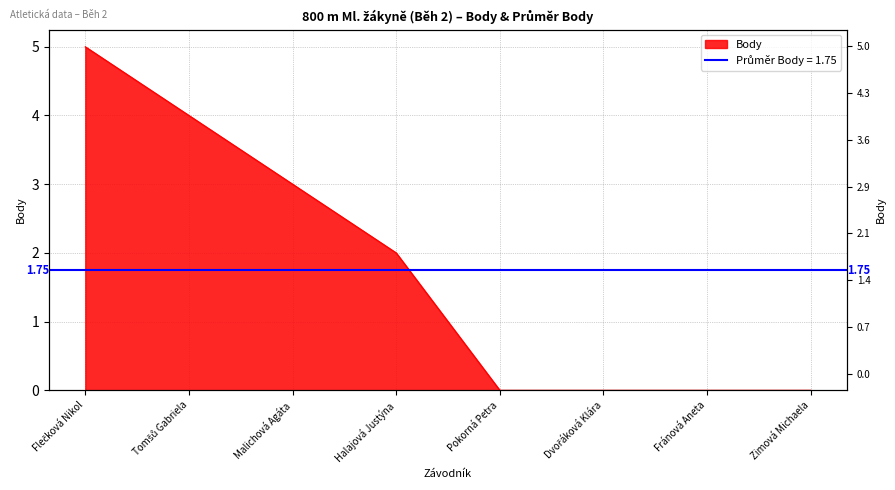

The chart shows a value of 7 at Flečková Nikol. True or false?

False